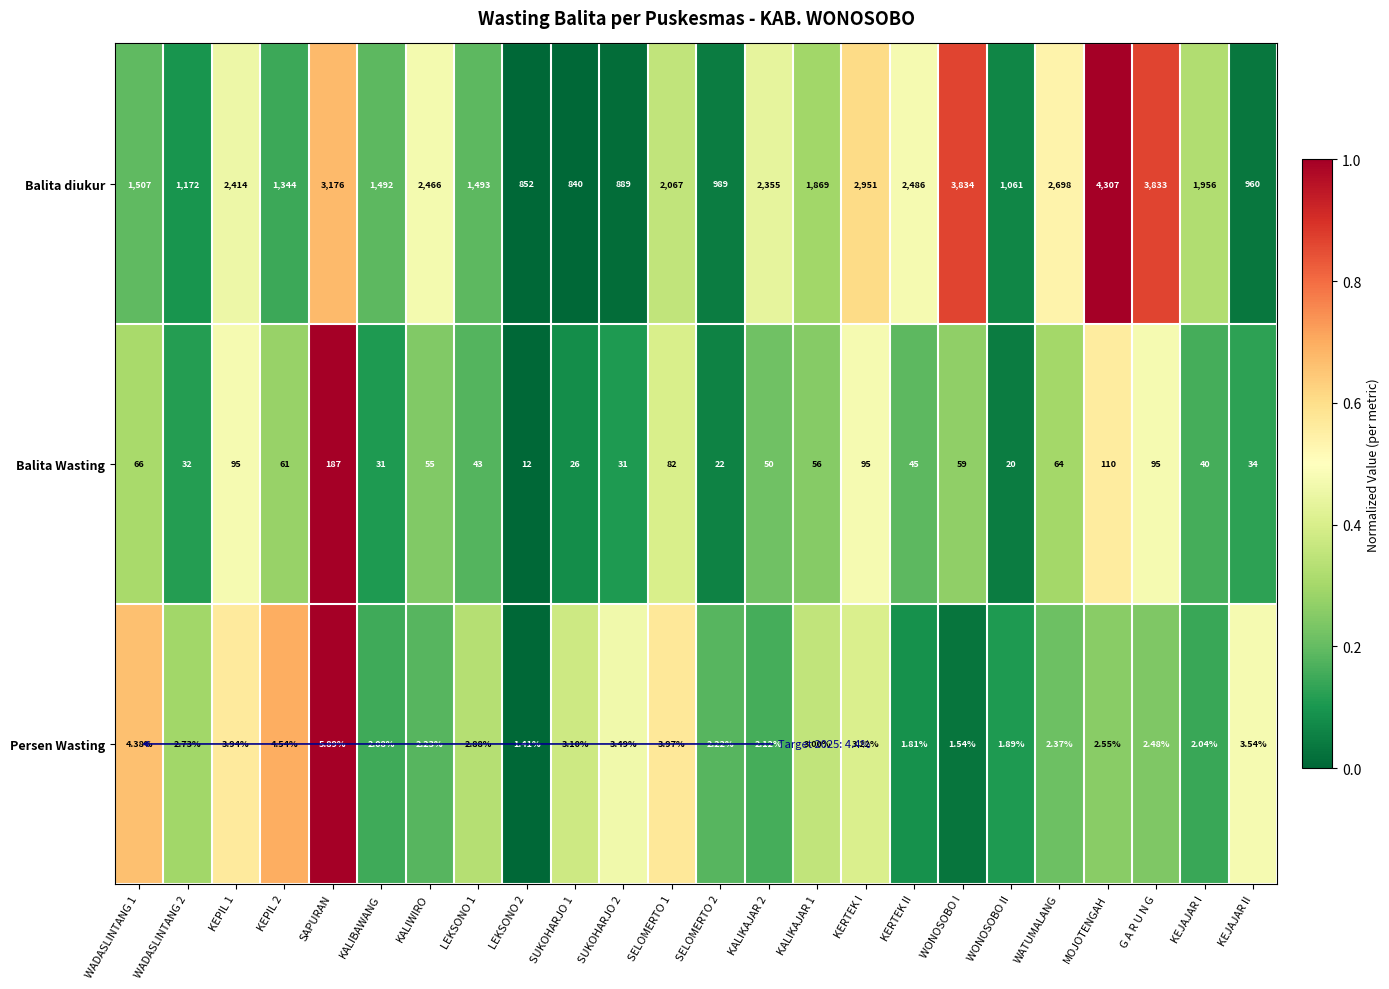

How many distinct data groups are displayed?

3